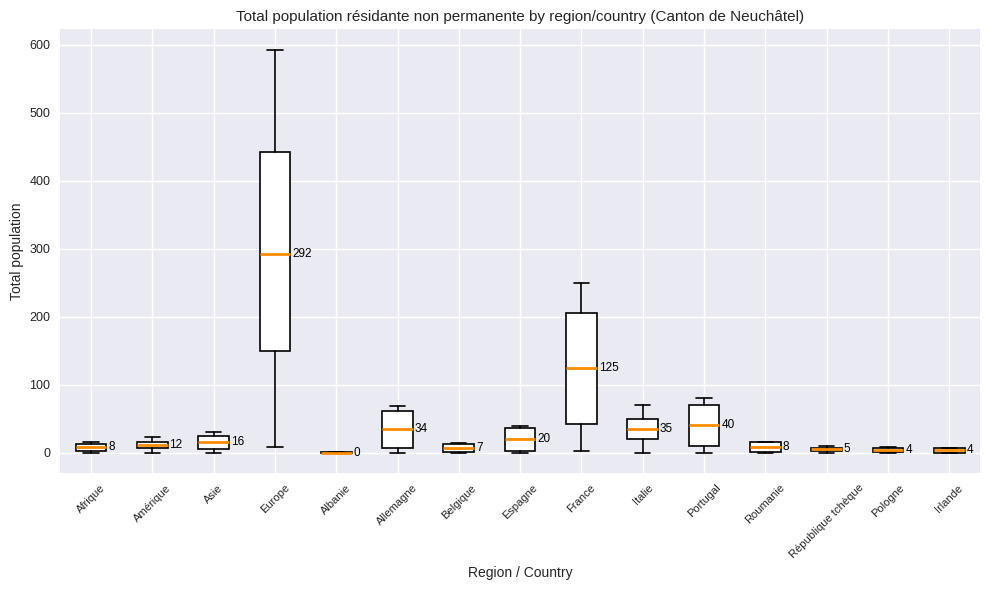

Comparing the boxes themselves (not the whiskers), which one is the tallest?

Europe